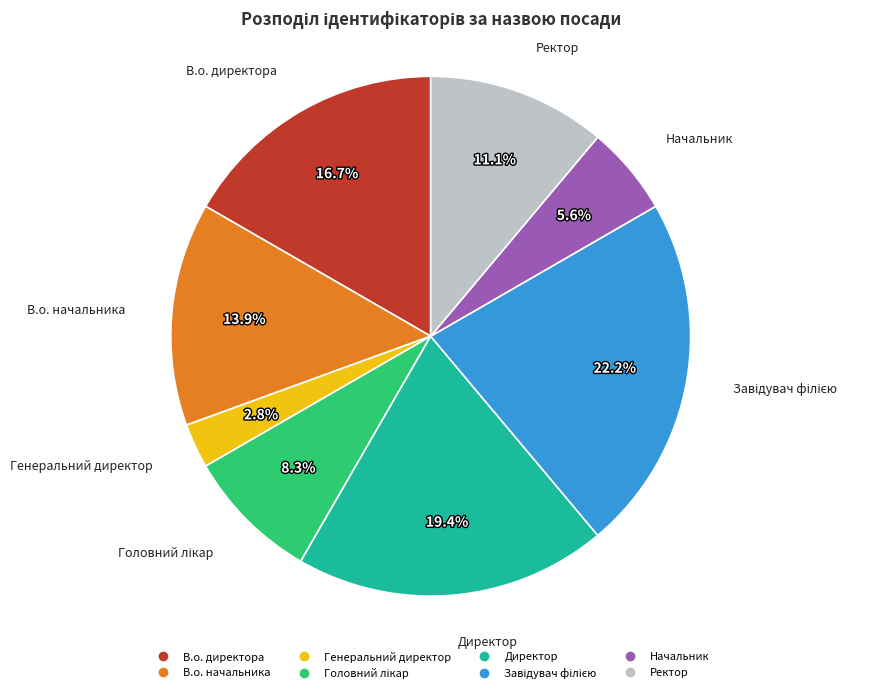

What is the smallest slice in the pie chart?

Генеральний директор